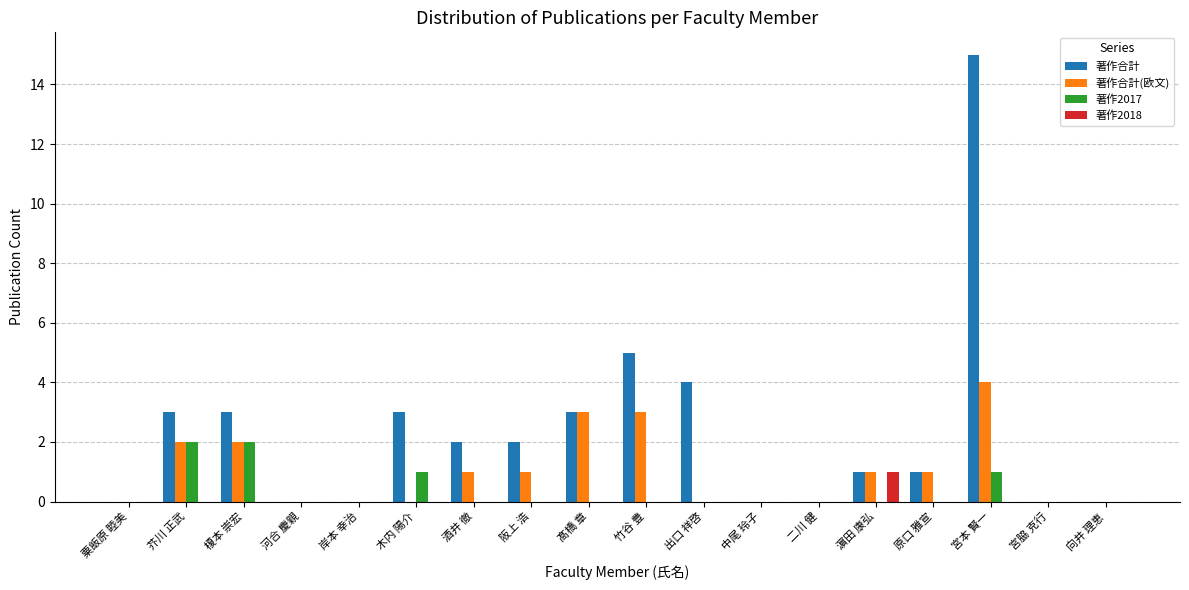

At which label does 著作合計(欧文) first exceed 1?

芥川 正武